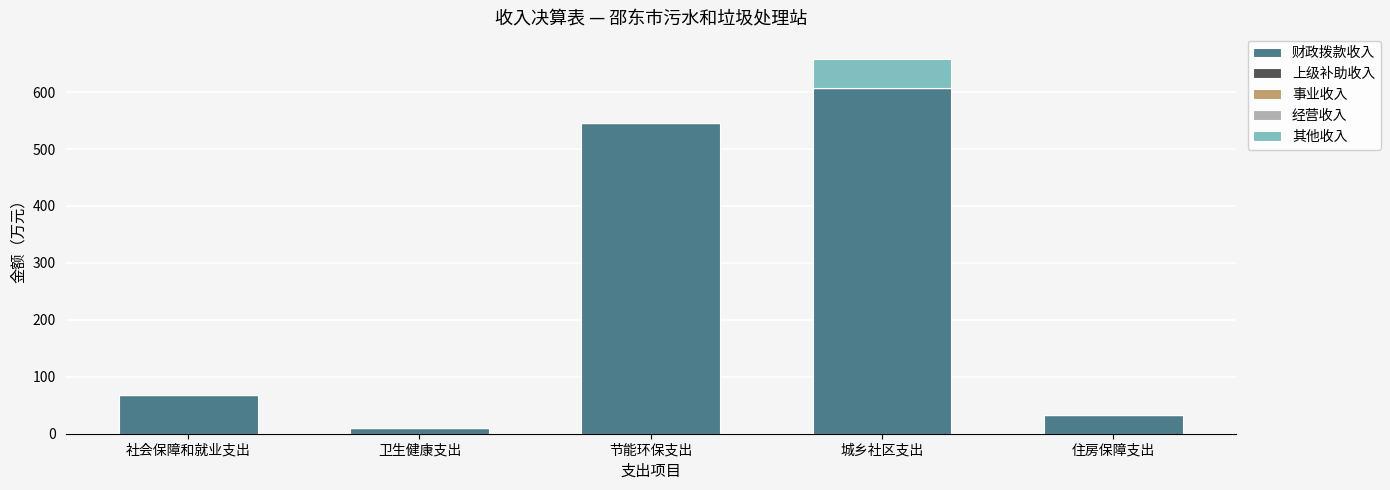

The value of 财政拨款收入 at 城乡社区支出 is 607.1. True or false?

True